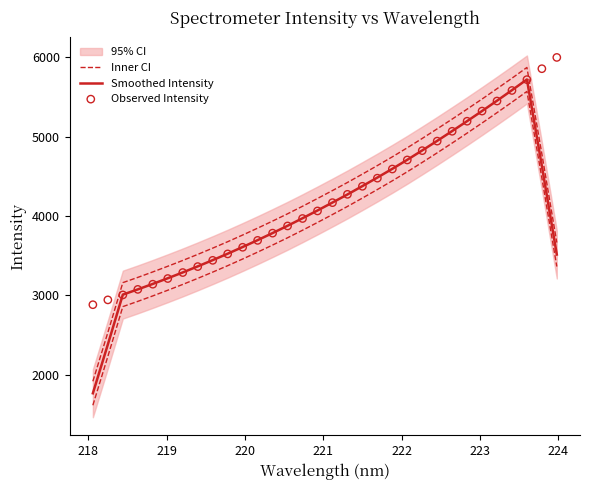

Which series reaches the maximum Y coordinate?

Observed Intensity